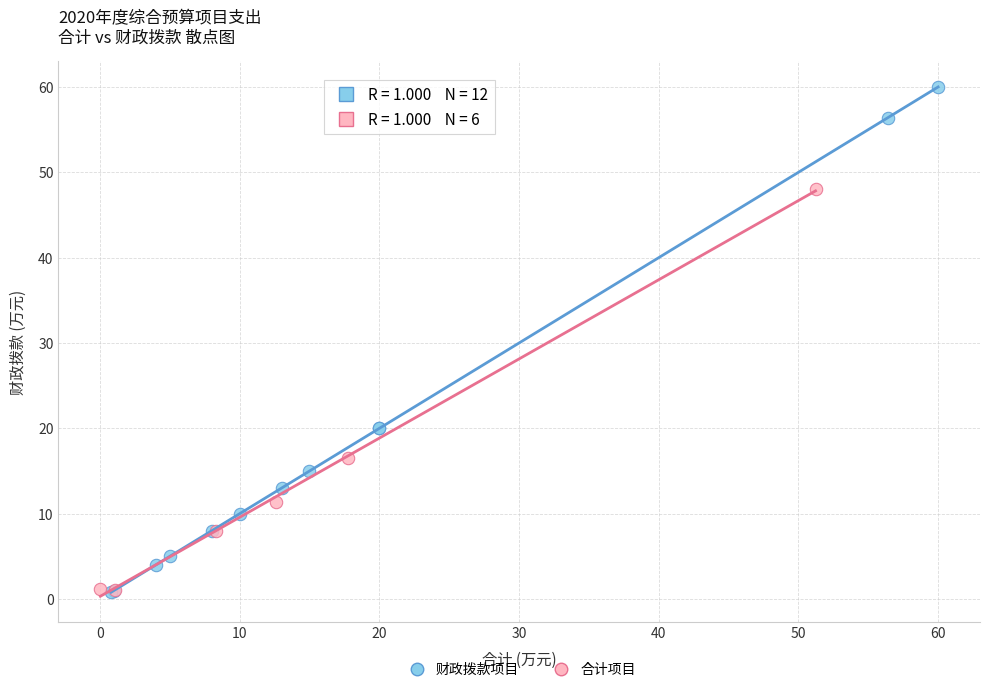

Which series contains the highest Y value?

财政拨款项目